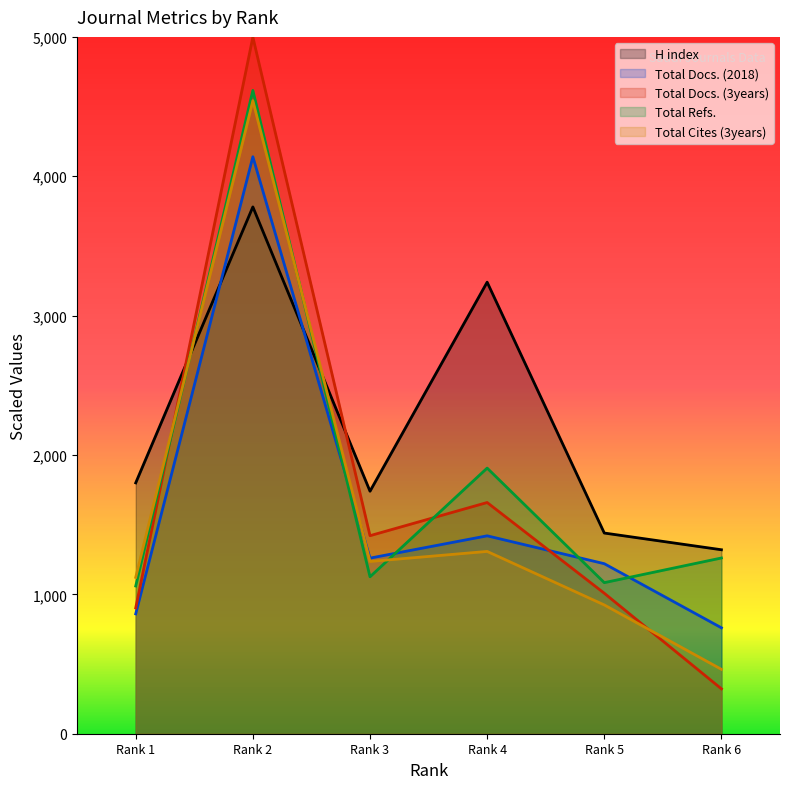

How many data points in Total Refs. are above 1261?

2